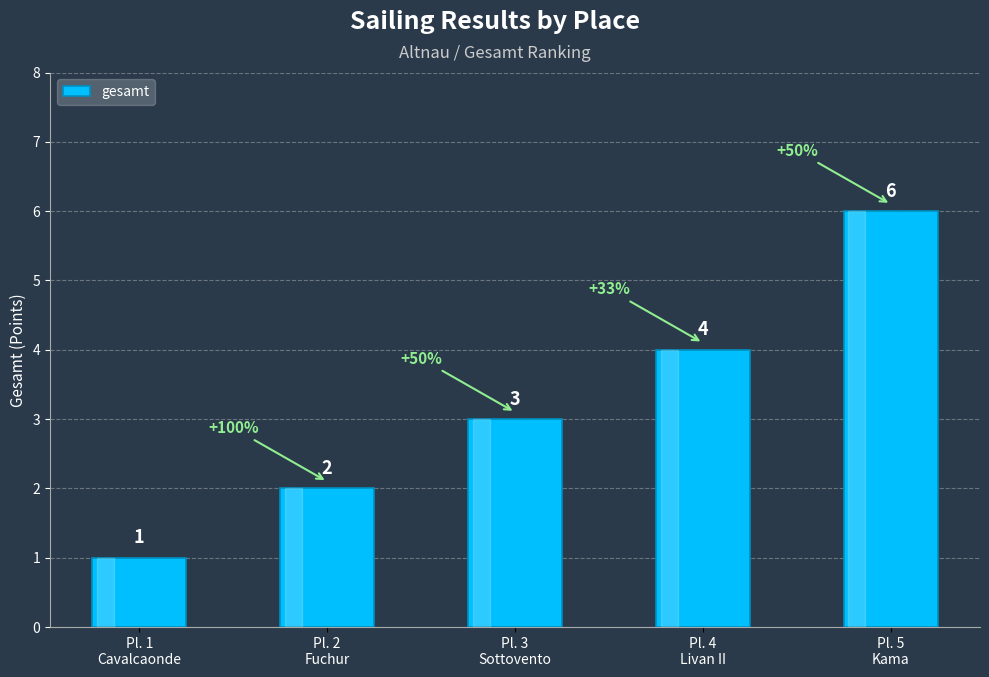

How many data points does each series have?

5